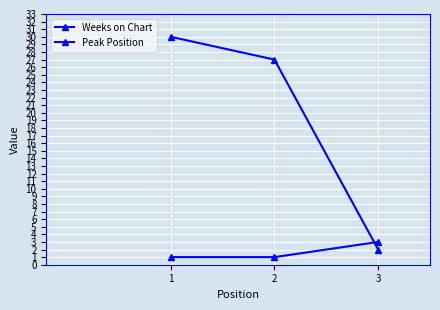

Reading right to left, extract all data points from this chart.

Weeks on Chart: 3=2	2=27	1=30
Peak Position: 3=3	2=1	1=1